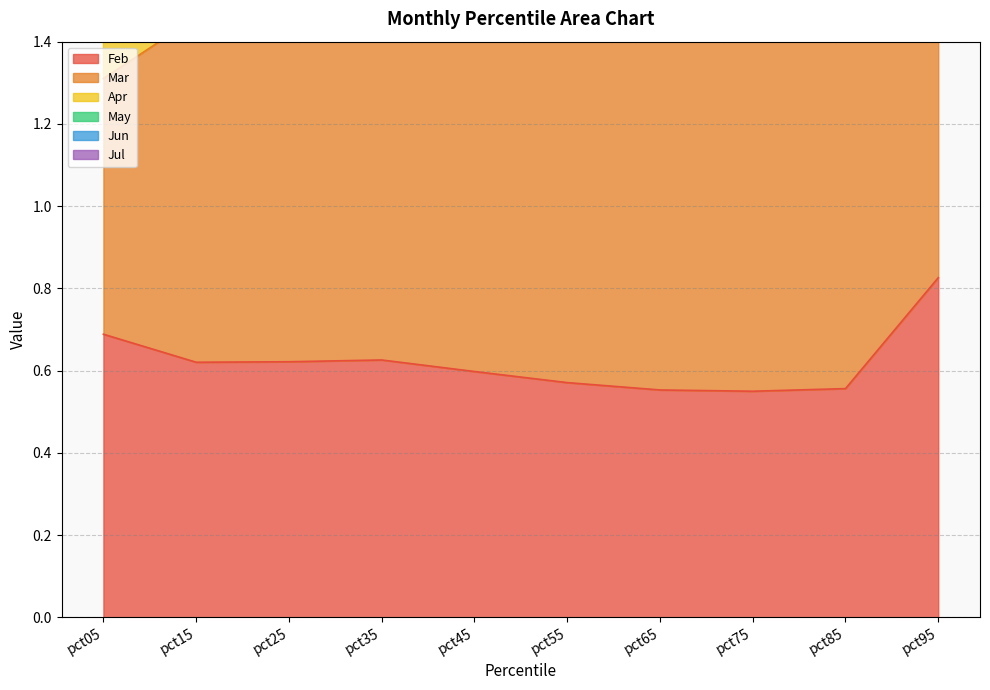

Reading right to left, what are all the values shown in this chart?

Feb: 0.8	0.6	0.5	0.6	0.6	0.6	0.6	0.6	0.6	0.7
Mar: 3.6	2.9	2.7	2.7	2.7	2.7	2.8	2.7	2.7	2.3
Jul: 5.3	4.2	4.0	4.0	3.9	3.9	3.9	3.8	3.8	3.6